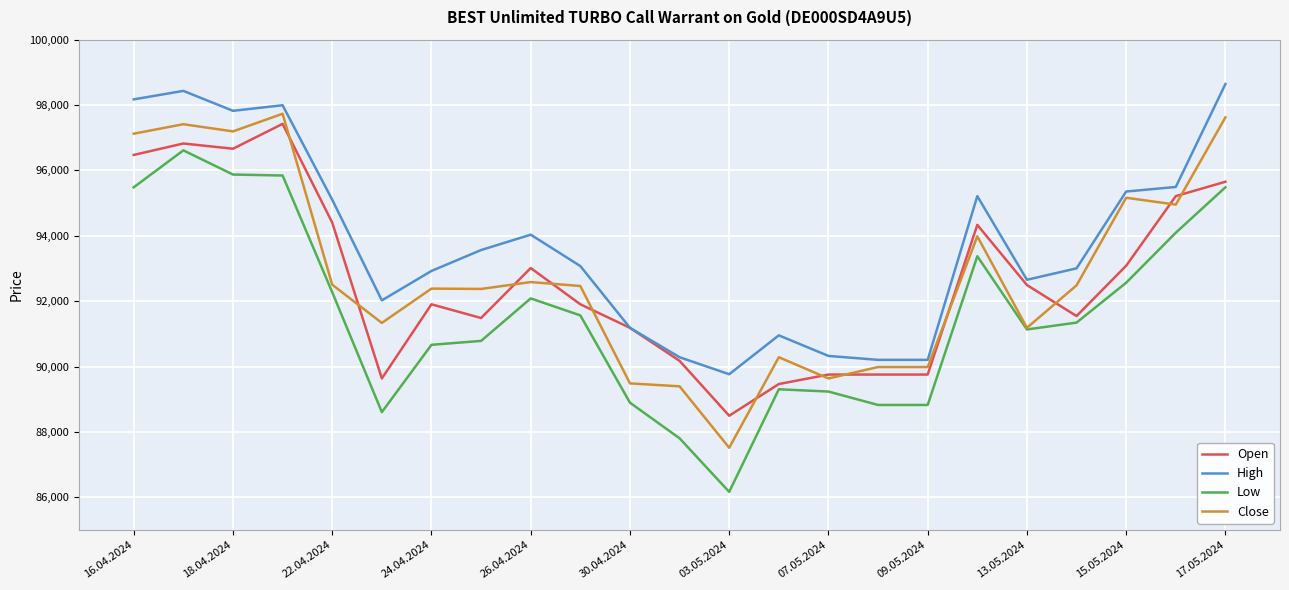

How many lines are shown in the chart?

4